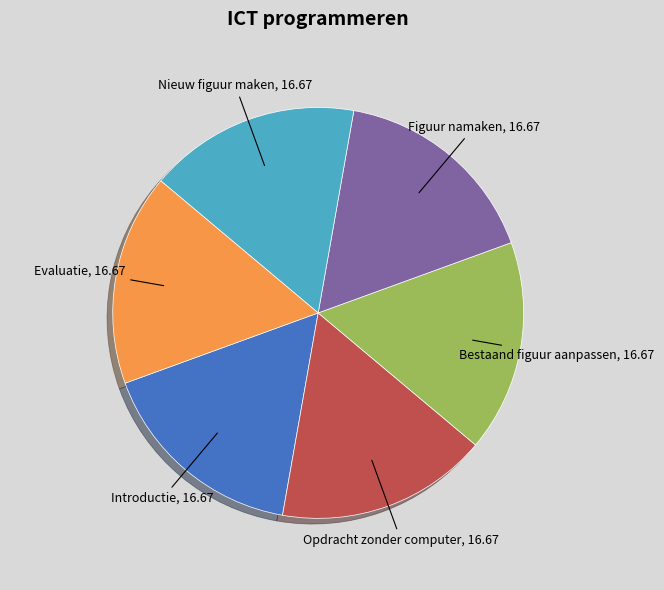

How many slices are in this pie chart?

6